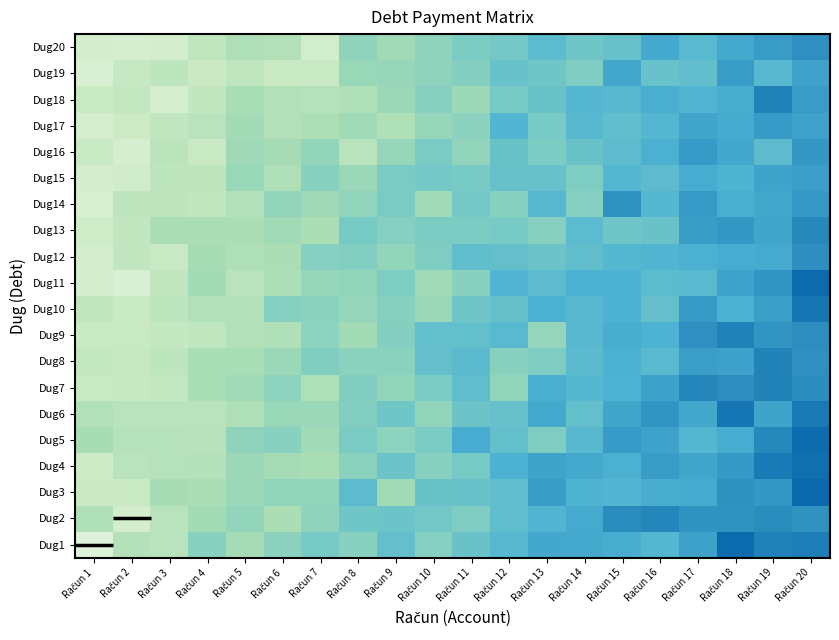

At how many categories does at least one series exceed 0?

20